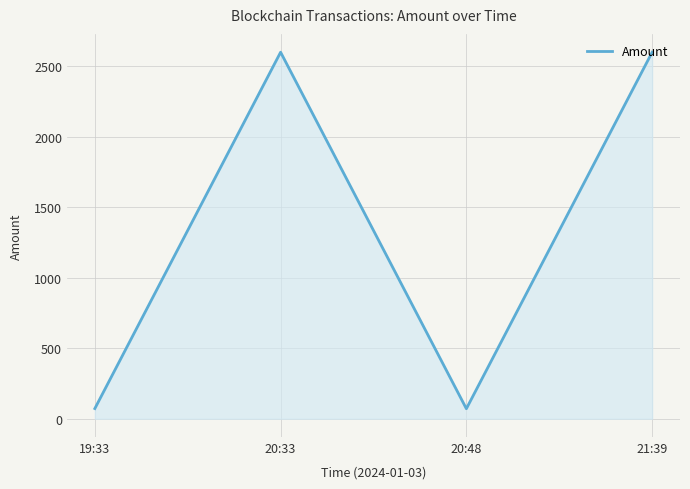

How many lines are shown in the chart?

1